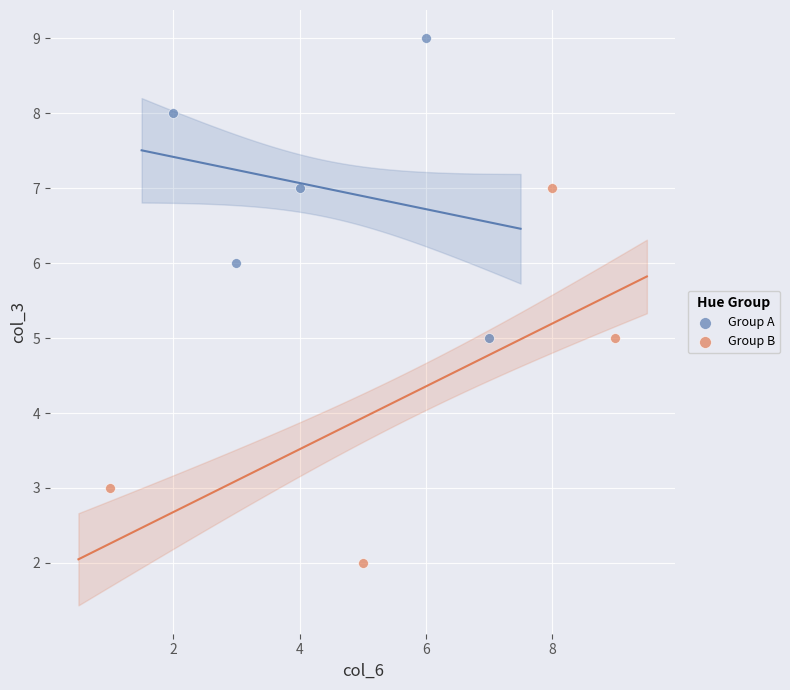

Which series contains the highest Y value?

Group A